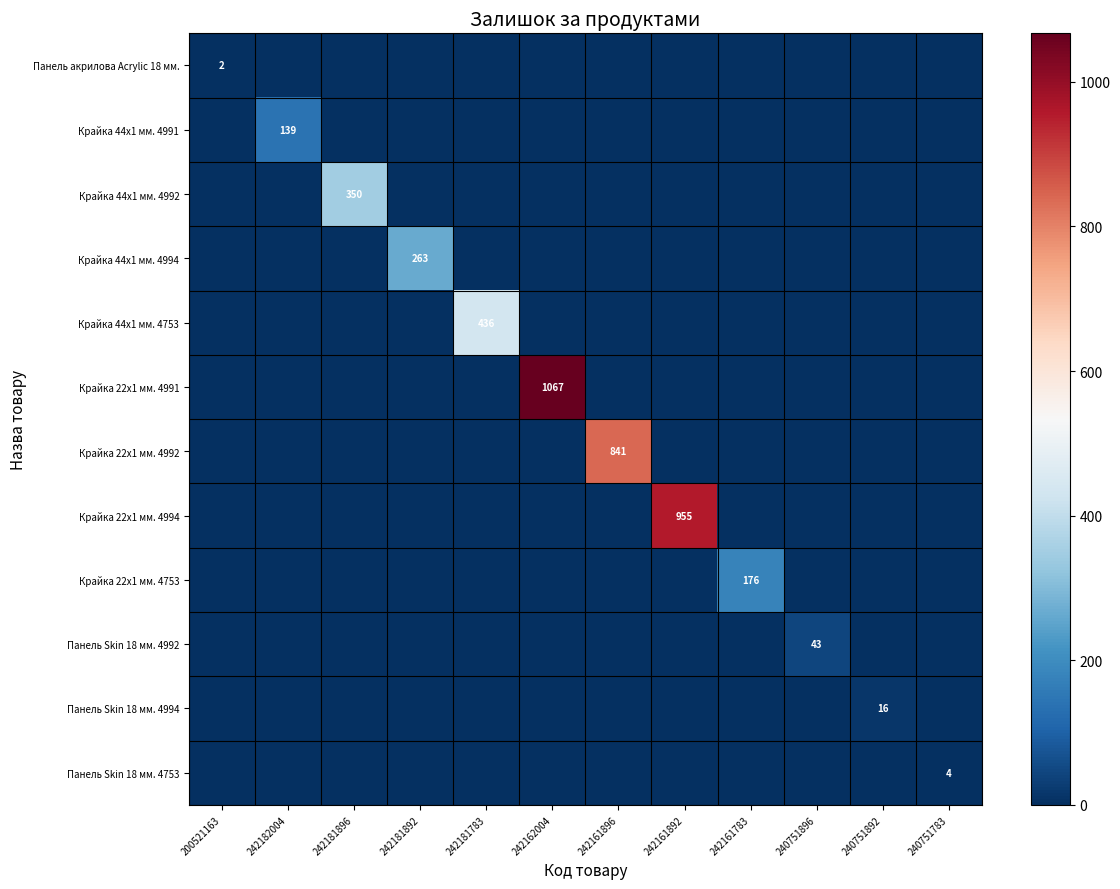

The Крайка 44x1 мм. 4991 series shows 63 at 242181892. True or false?

False